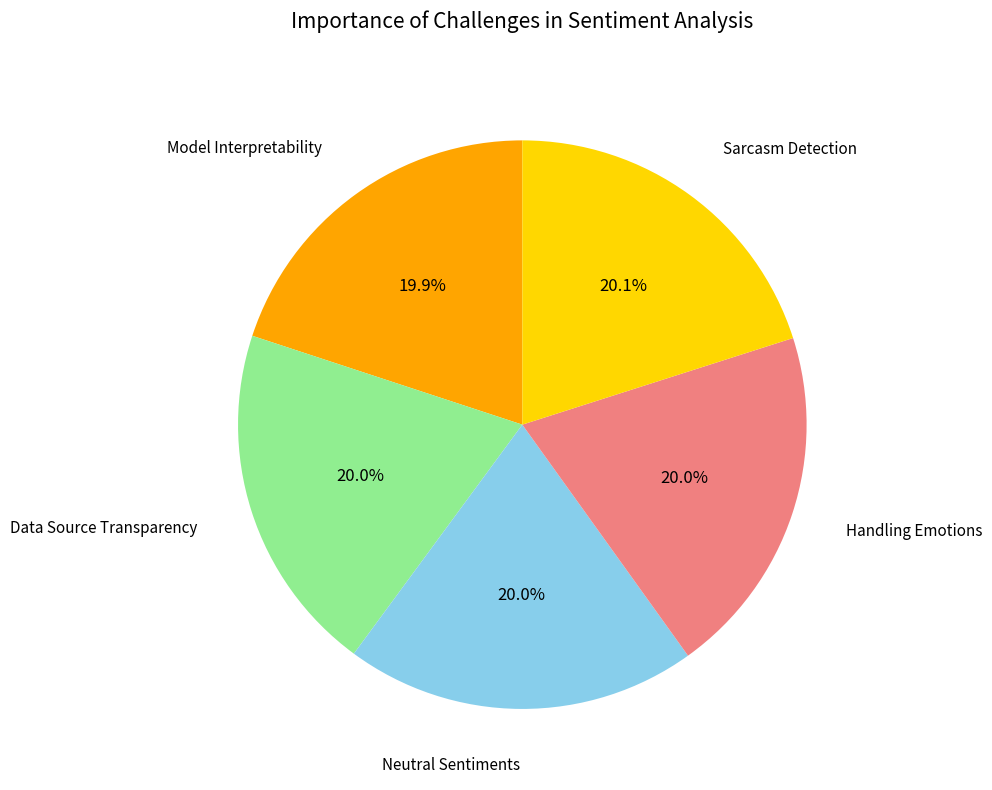

Is there any slice that represents more than half of the pie?

No